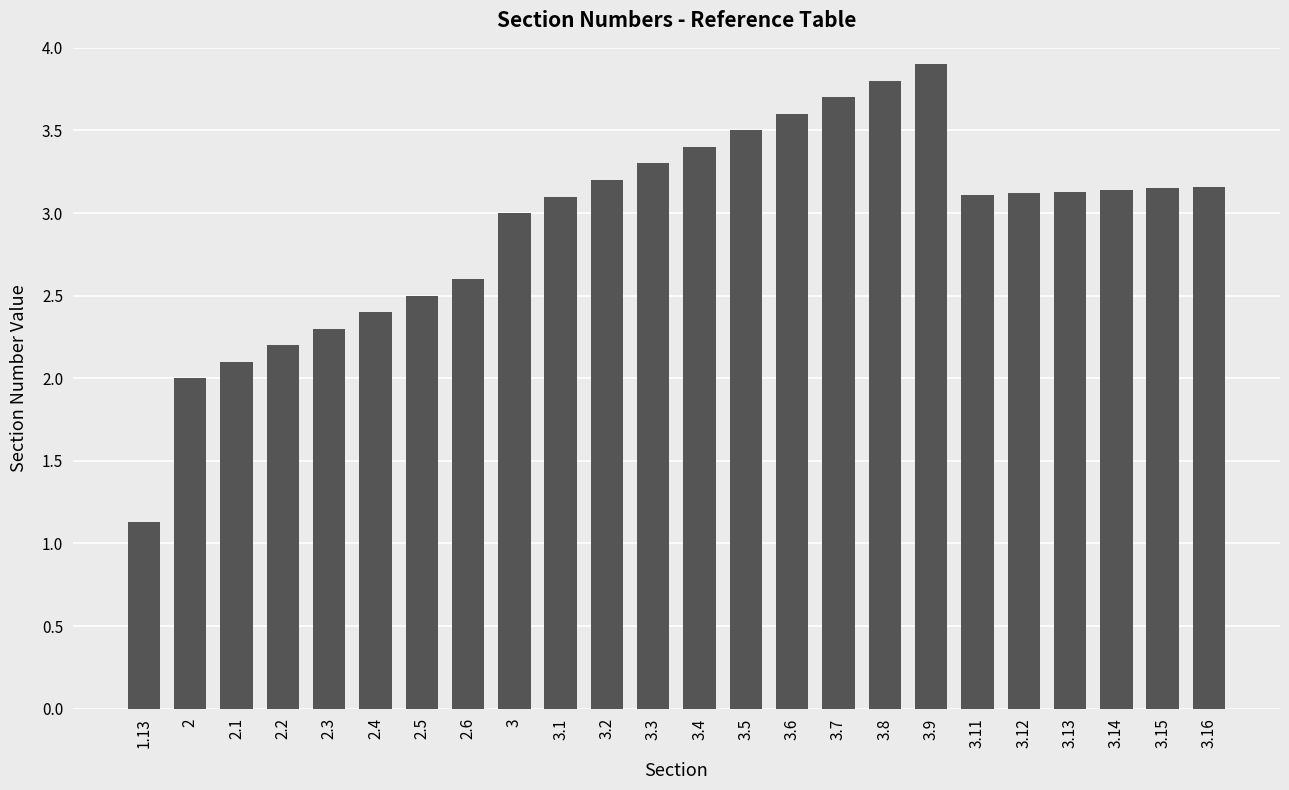

What is the label of the 23rd bar from the right?

2